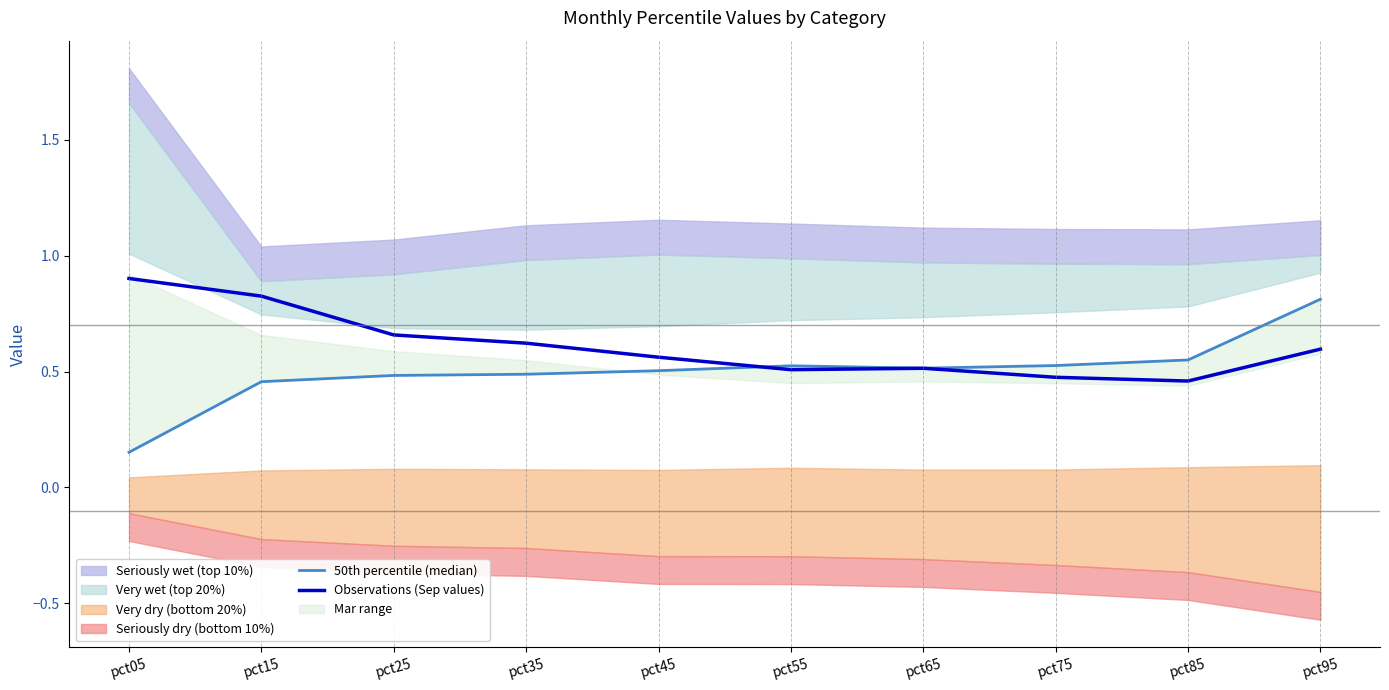

How many interior local valleys does the 50th percentile (median) series have?

1